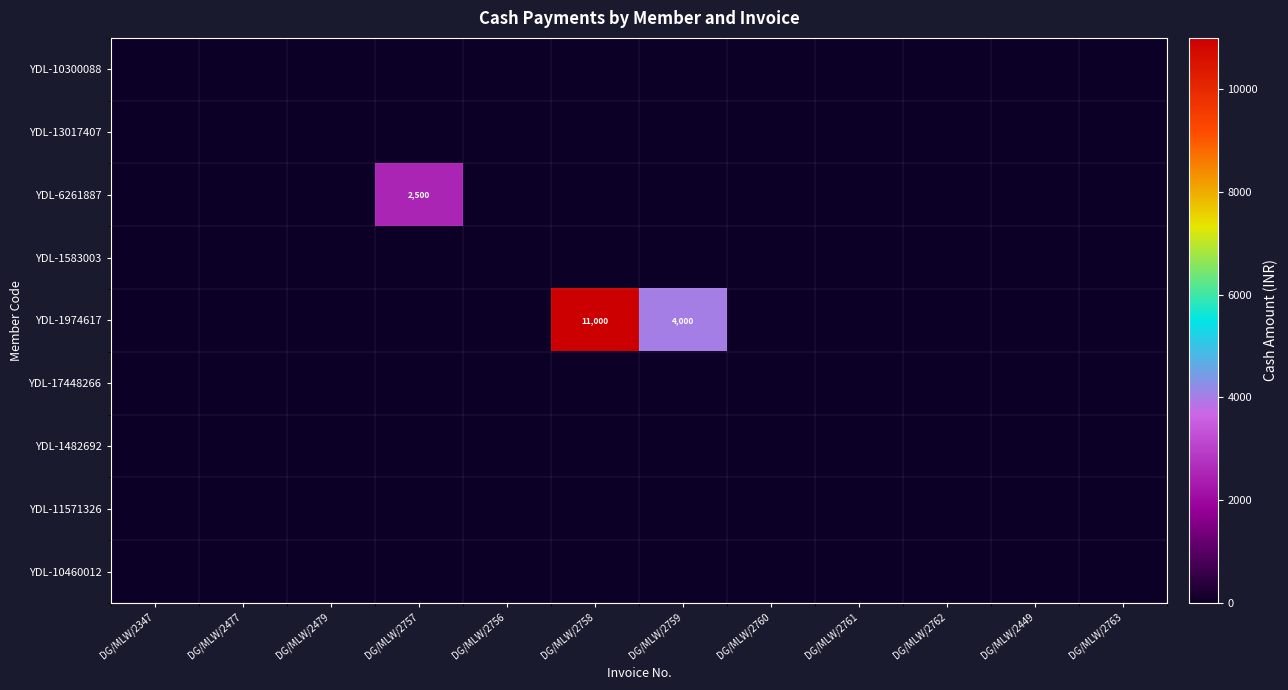

List the series in order of their peak value, highest first.

YDL-1974617, YDL-6261887, YDL-10300088, YDL-13017407, YDL-1583003, YDL-17448266, YDL-1482692, YDL-11571326, YDL-10460012